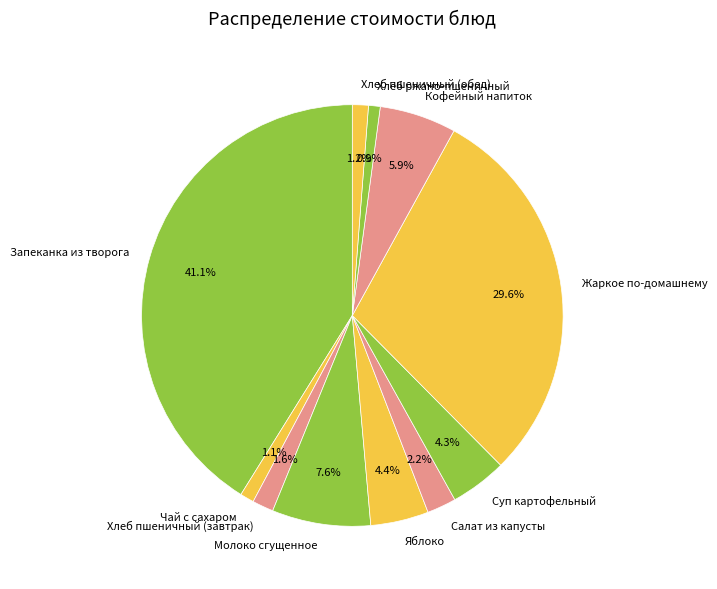

Is the sum of Хлеб пшеничный (обед) and Хлеб ржано-пшеничный greater than half?

No